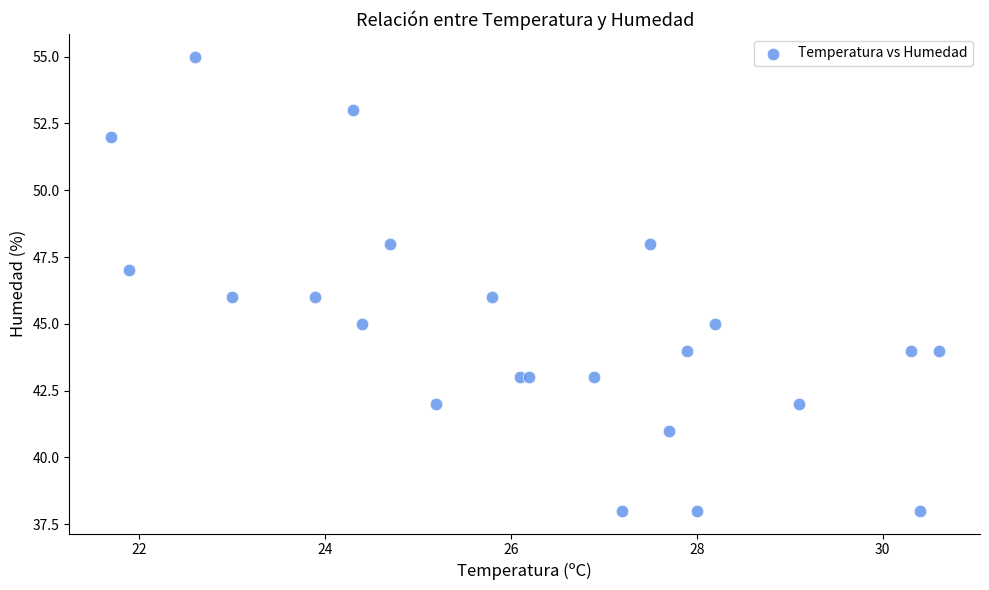

What is the range of Y values (max minus min)?

17